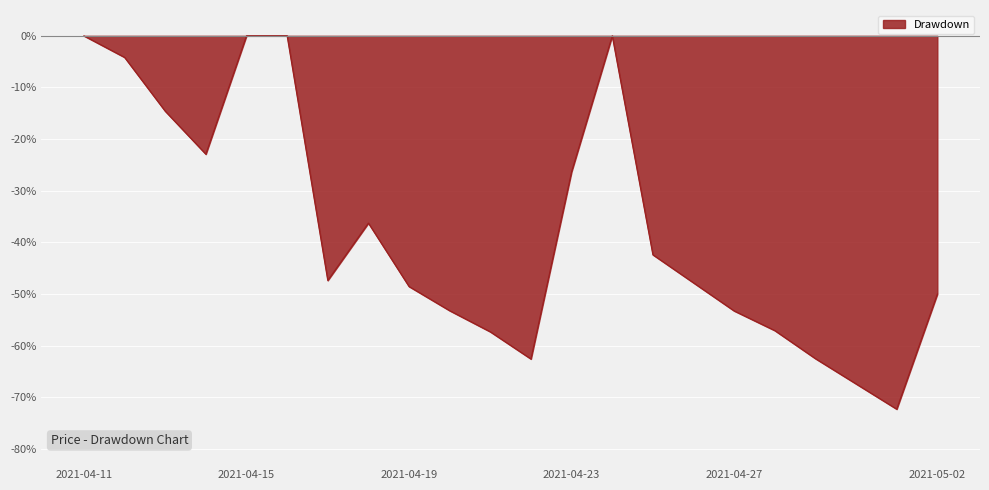

What is the difference between the maximum and minimum values?

72.3